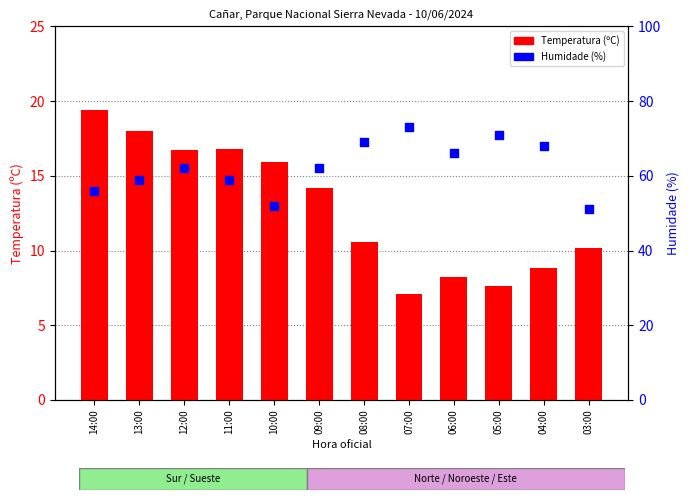

Which series has the largest total across all categories?

Humidade (%)